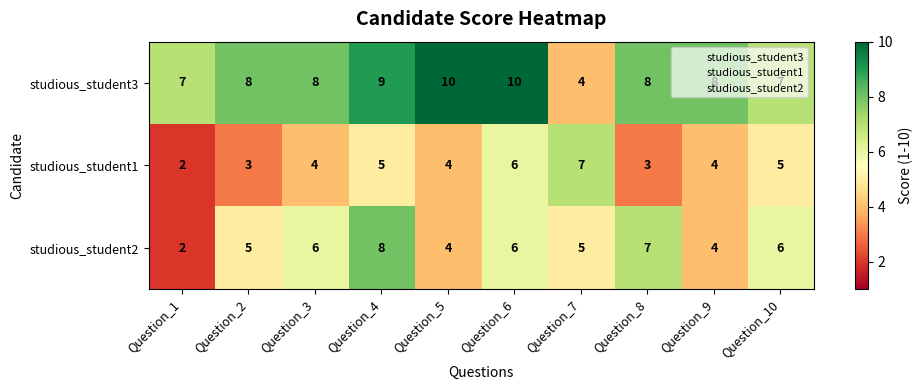

Which series has the largest total across all categories?

studious_student3